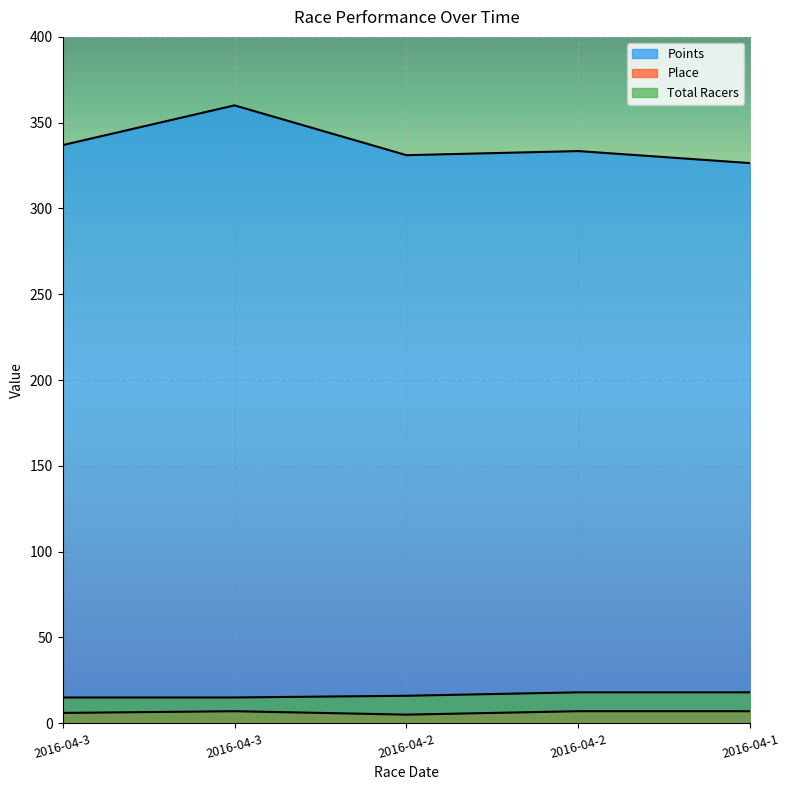

Reading right to left, list all the values displayed in this chart.

Points: 326.4	333.5	331.1	360.1	336.9
Place: 7.0	7.0	5.0	7.0	6.0
Total Racers: 18.0	18.0	16.0	15.0	15.0